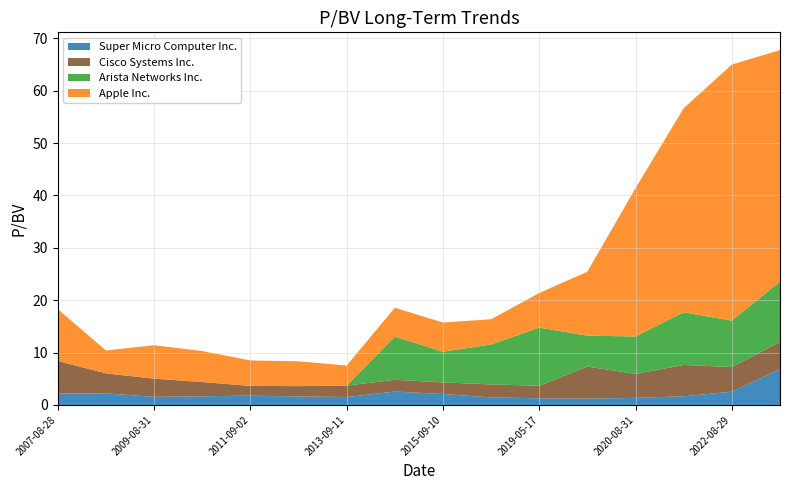

Reading left to right, what are all the values shown in this chart?

Super Micro Computer Inc.: 2.2	2.2	1.6	1.6	1.8	1.6	1.5	2.6	2.1	1.4	1.3	1.2	1.4	1.6	2.5	6.8
Apple Inc.: 9.9	4.4	6.4	5.9	4.9	4.7	3.8	5.5	5.6	4.8	6.6	12.2	28.3	39.0	48.9	44.2
Arista Networks Inc.: 0.0	0.0	0.0	0.0	0.0	0.0	0.0	8.2	5.9	7.6	11.1	5.9	7.2	10.1	8.9	11.5
Cisco Systems Inc.: 6.2	3.8	3.5	2.7	1.9	2.0	2.2	2.2	2.2	2.5	2.4	6.1	4.6	6.0	4.7	5.2